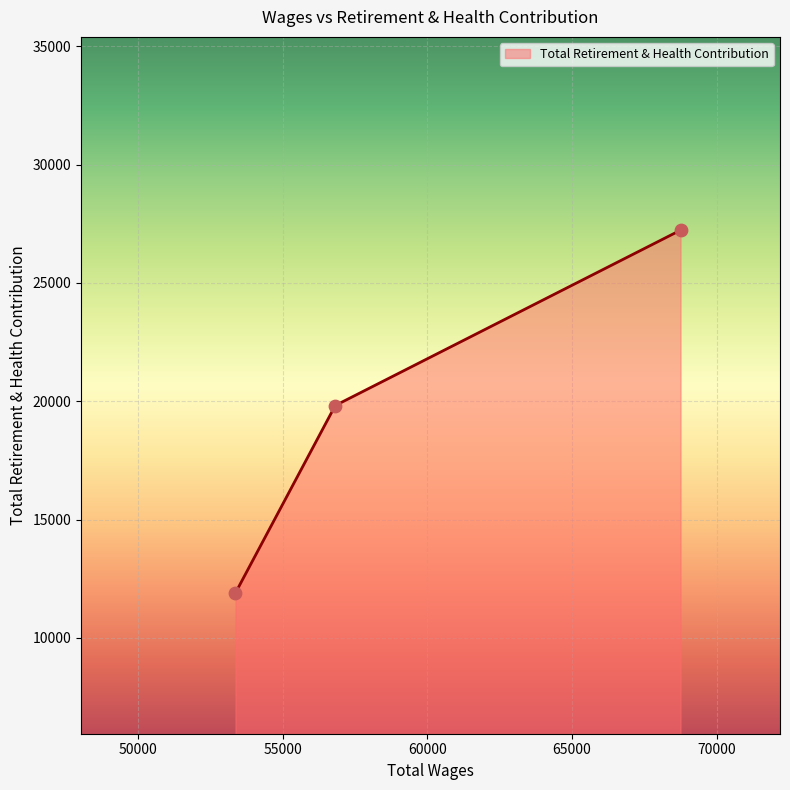

What is the smallest value displayed?

11899